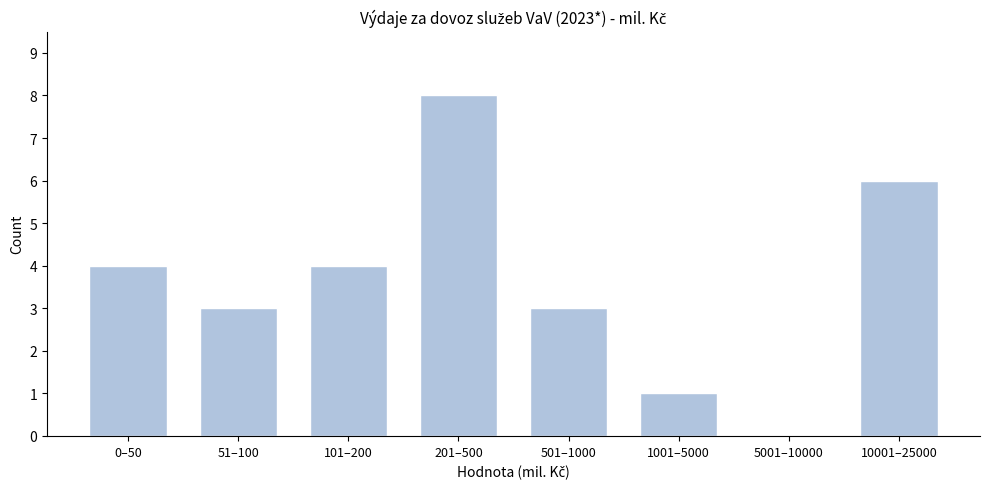

Reading right to left, what are all the values shown in this chart?

10001–25000=6	5001–10000=0	1001–5000=1	501–1000=3	201–500=8	101–200=4	51–100=3	0–50=4